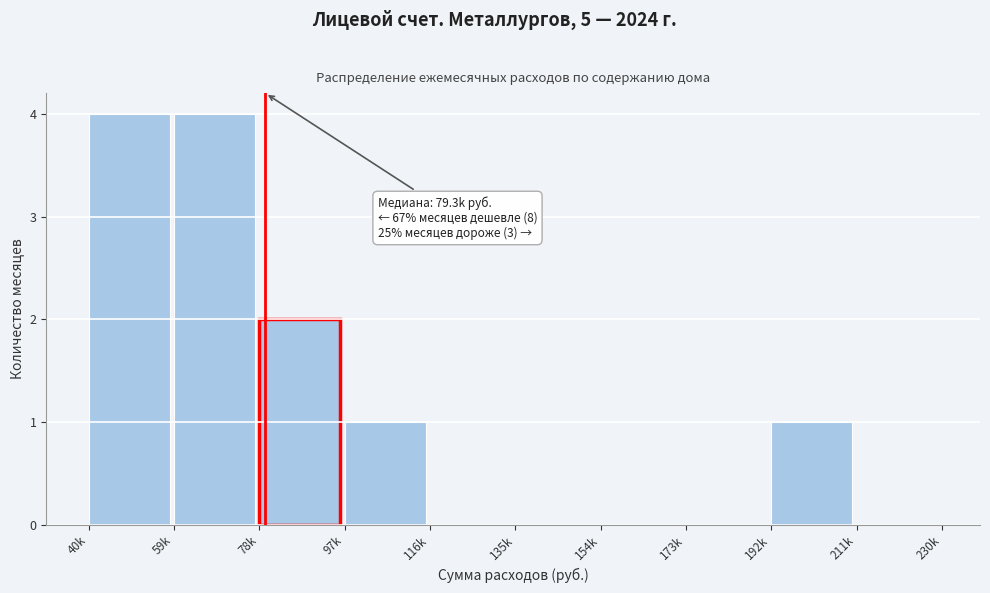

Reading left to right, what are all the values shown in this chart?

40k=4	59k=4	78k=2	97k=1	116k=0	135k=0	154k=0	173k=0	192k=1	211k=0